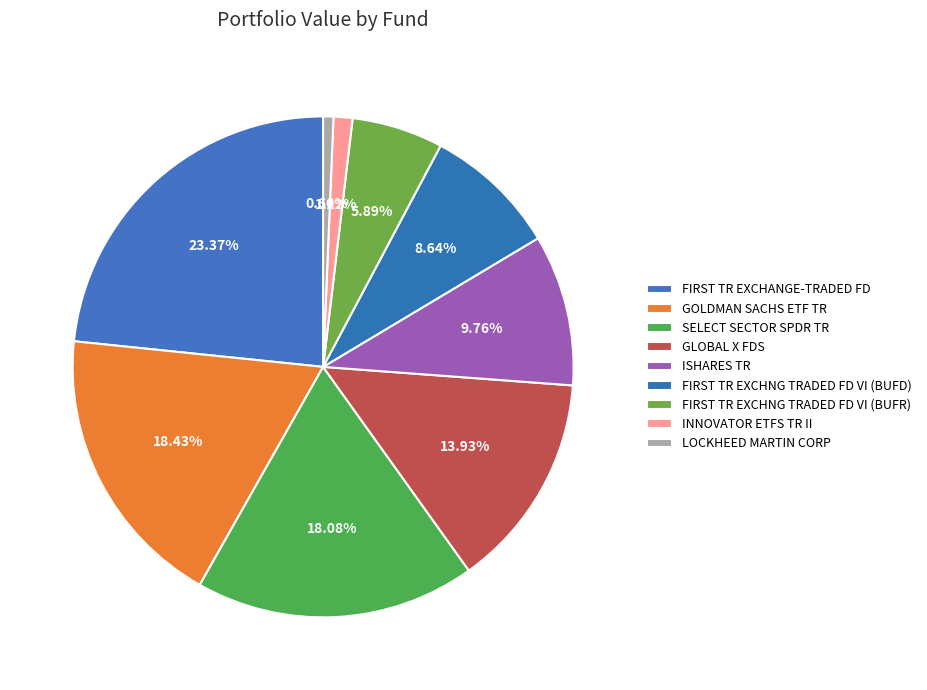

What percentage do INNOVATOR ETFS TR II and ISHARES TR together represent?

11.0%